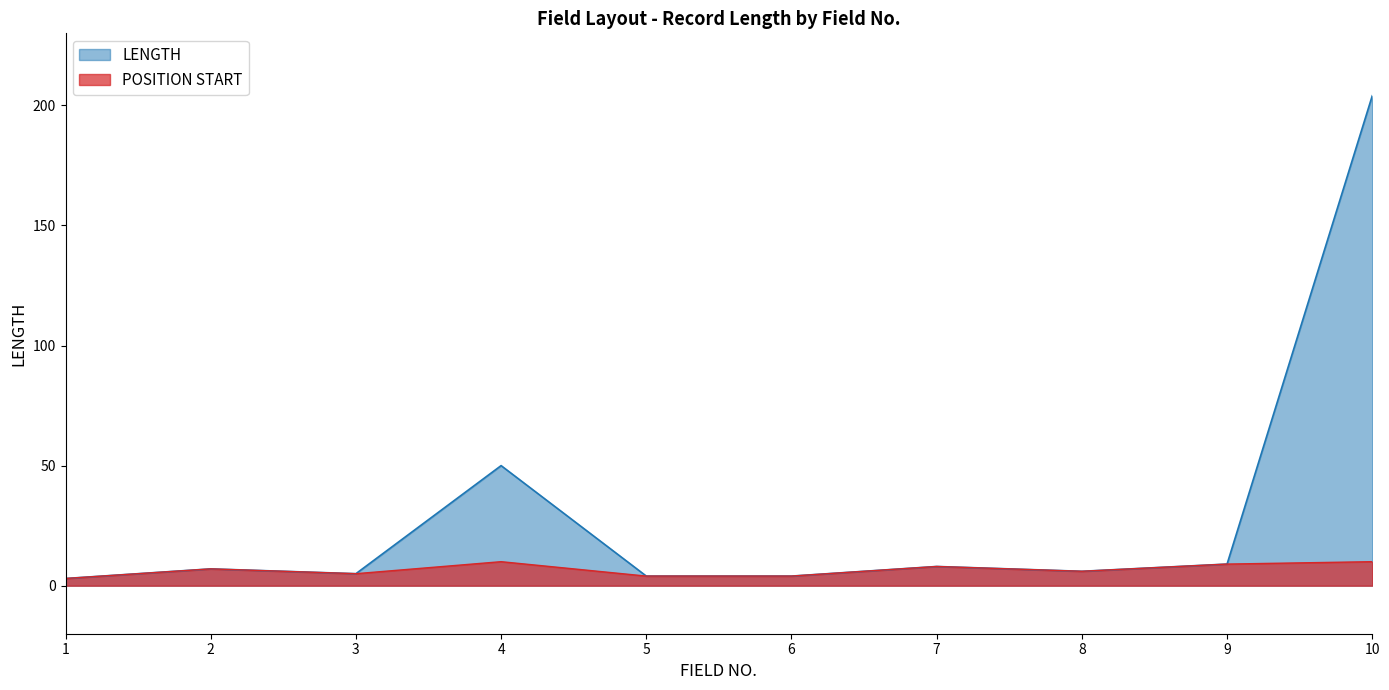

What is the maximum value shown in the chart?

204